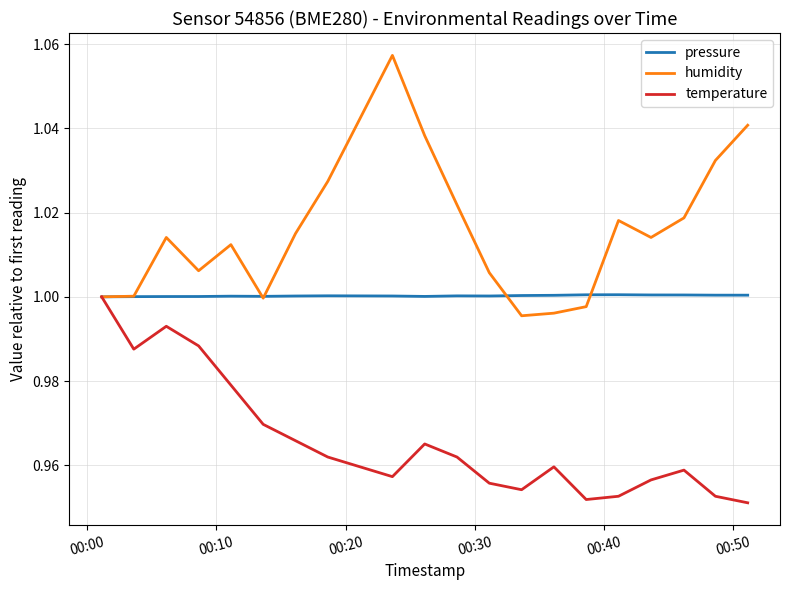

Which series has the largest total across all categories?

humidity